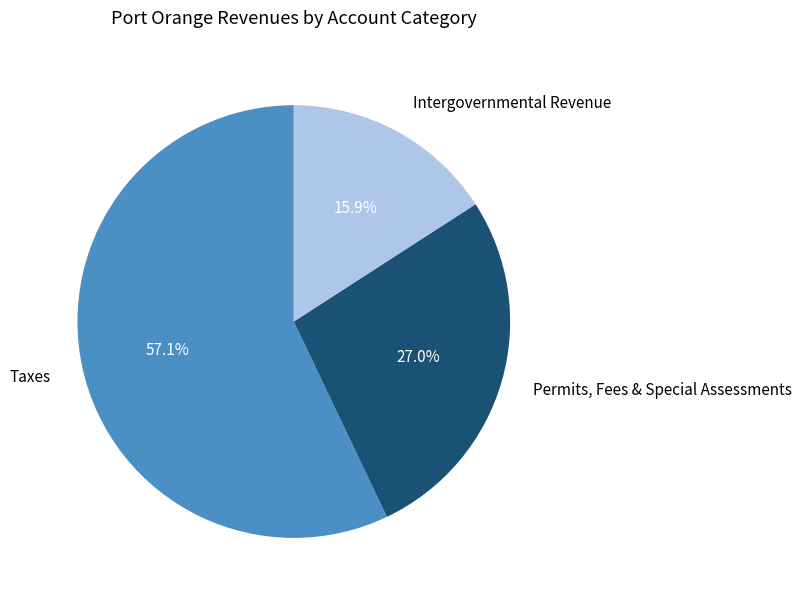

Which slice represents more than half of the pie?

Taxes